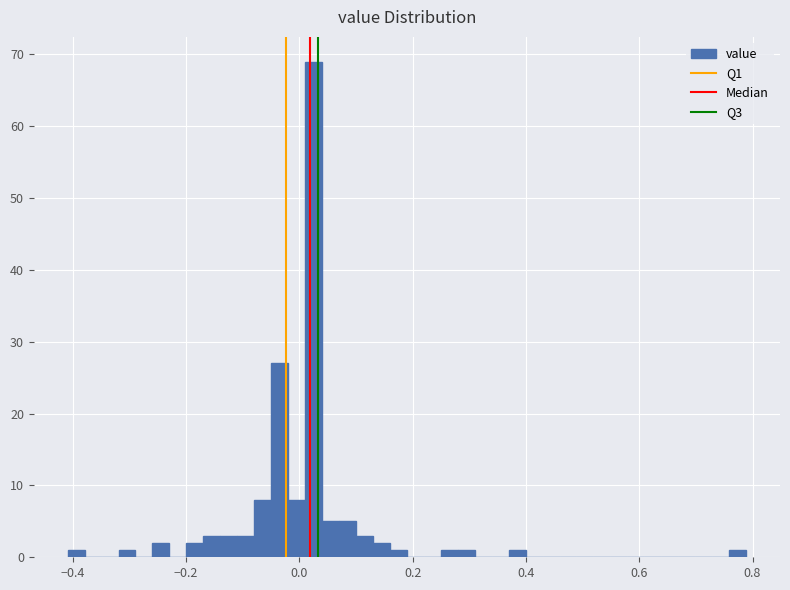

Read against the x-axis, roughly where is the centre of the tallest bar?

0.02